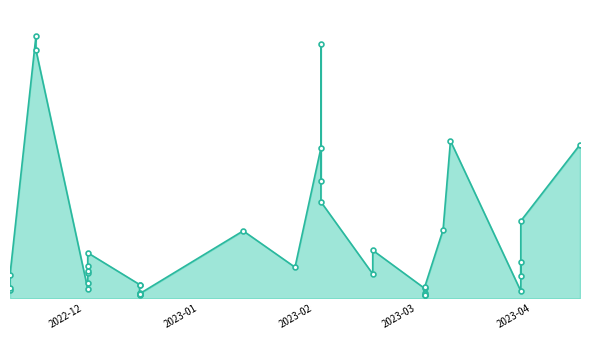

Does the chart display data point markers on the line(s)?

Yes